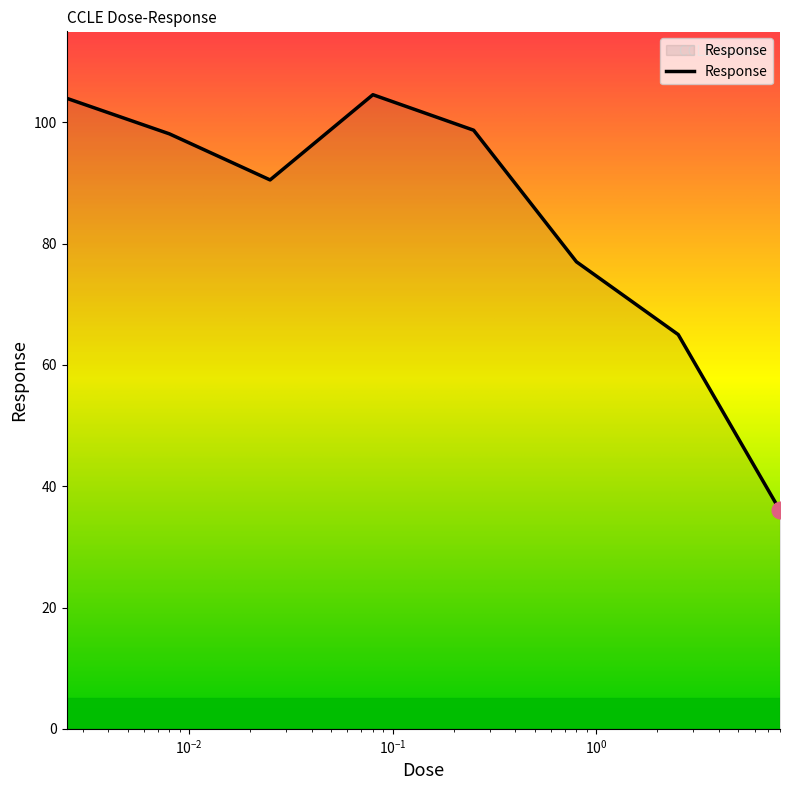

What is the minimum value shown in the chart?

36.0